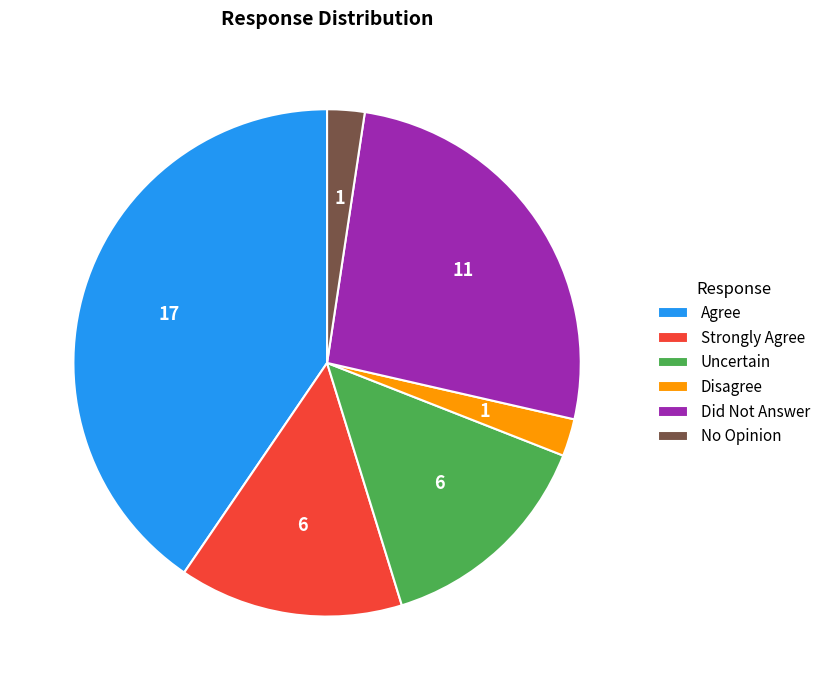

Is the sum of Uncertain and Did Not Answer greater than half?

No